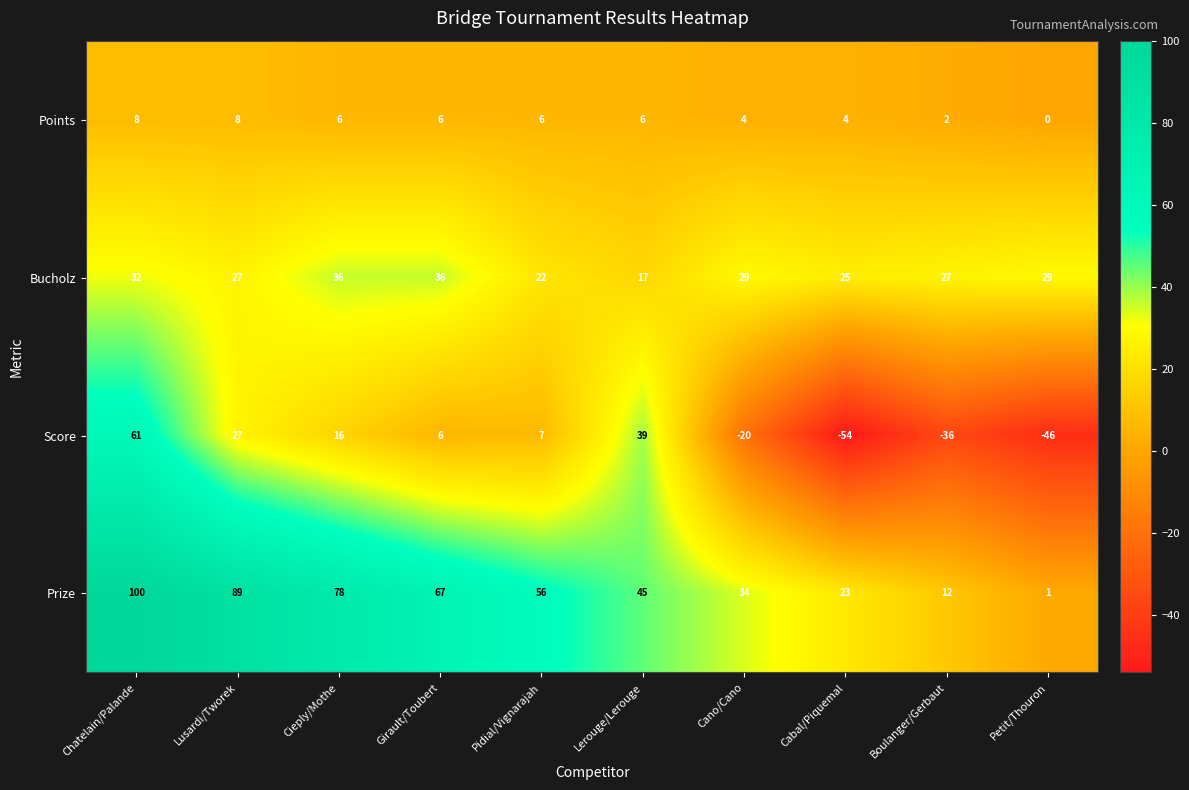

What is the total value across all series at Cabal/Piquemal?

-2